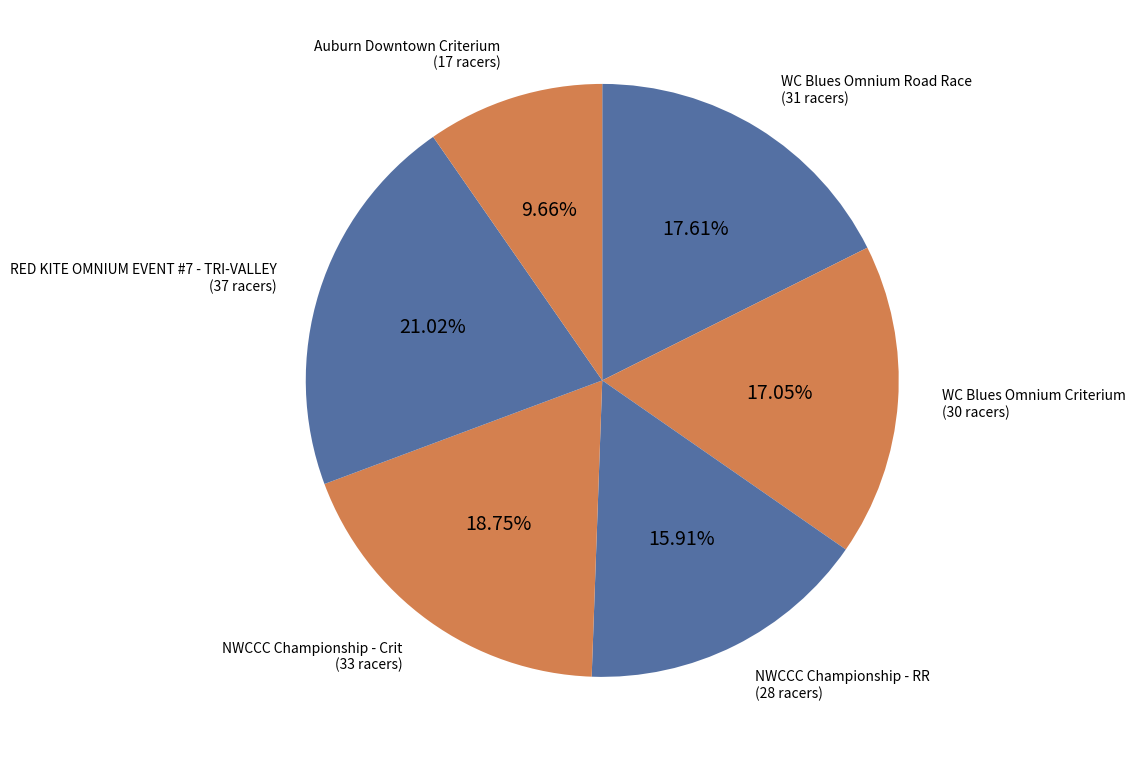

To the nearest percent, what is the difference between the largest and smallest slice percentages?

11%